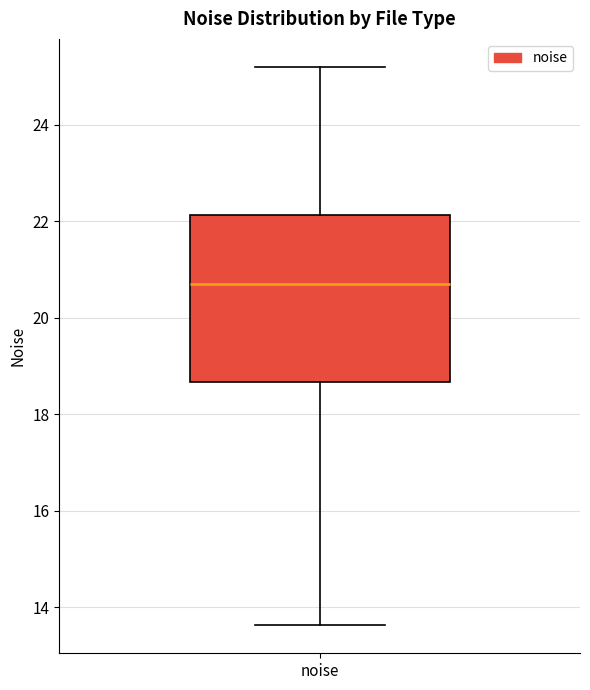

Where is the lower edge of the box for noise on the y-axis? The values are not printed on the chart, so give them approximately, as read against the axis.

18.6